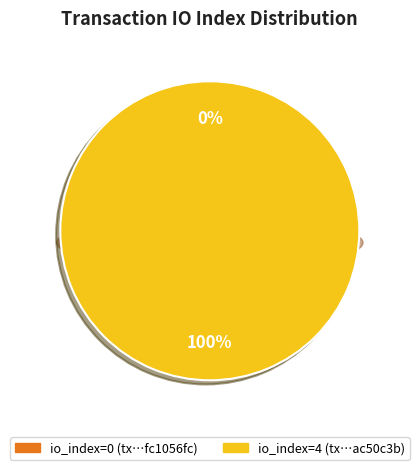

Count the number of slices in the pie.

2